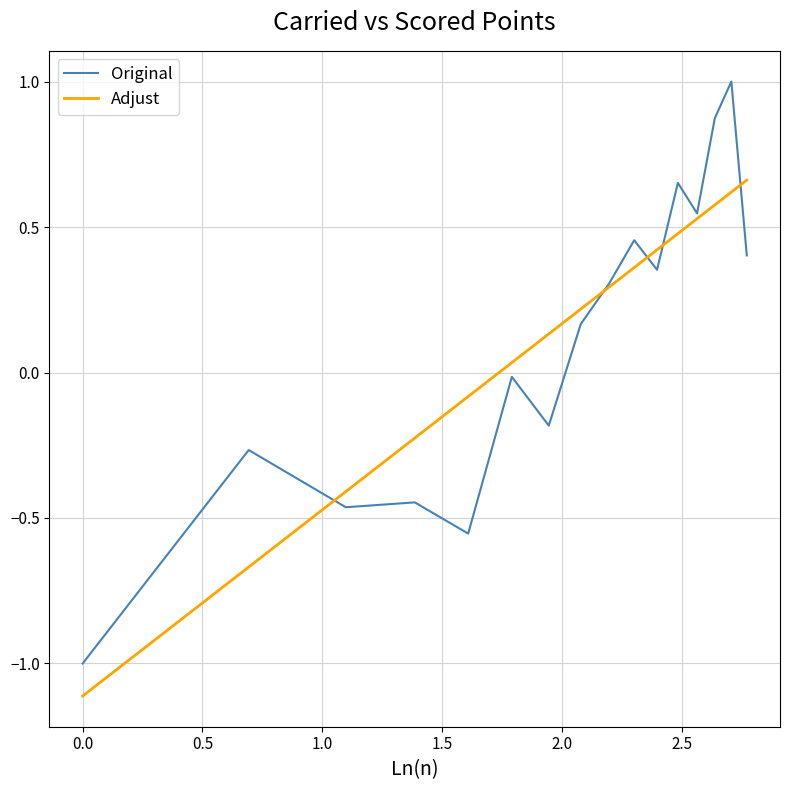

True or false: Adjust and Original intersect in this chart.

True